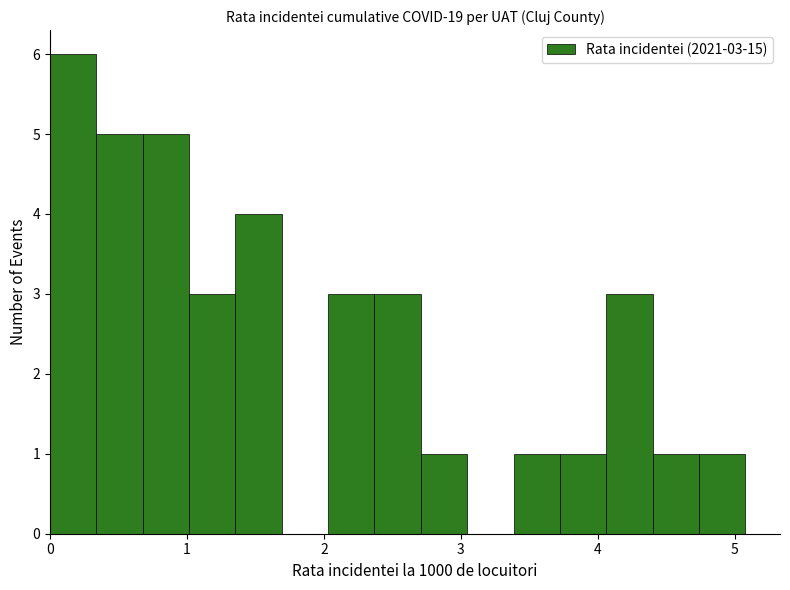

Around what value on the x-axis is the tallest bar? Give the approximate position of its centre, as read against the axis.

0.2